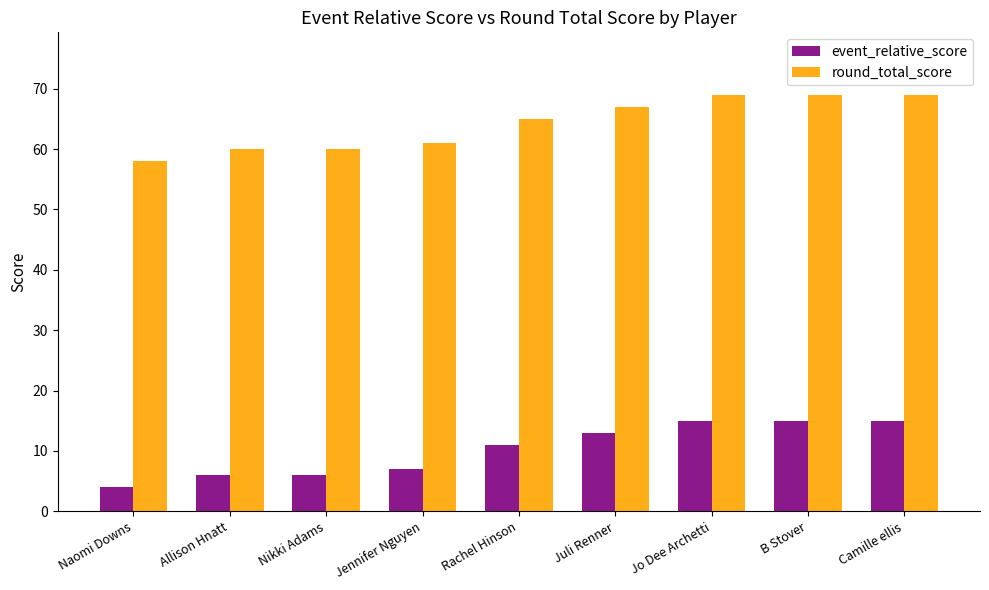

Reading left to right, what are all the values shown in this chart?

event_relative_score: Naomi Downs=4	Allison Hnatt=6	Nikki Adams=6	Jennifer Nguyen=7	Rachel Hinson=11	Juli Renner=13	Jo Dee Archetti=15	B Stover=15	Camille ellis=15
round_total_score: Naomi Downs=58	Allison Hnatt=60	Nikki Adams=60	Jennifer Nguyen=61	Rachel Hinson=65	Juli Renner=67	Jo Dee Archetti=69	B Stover=69	Camille ellis=69